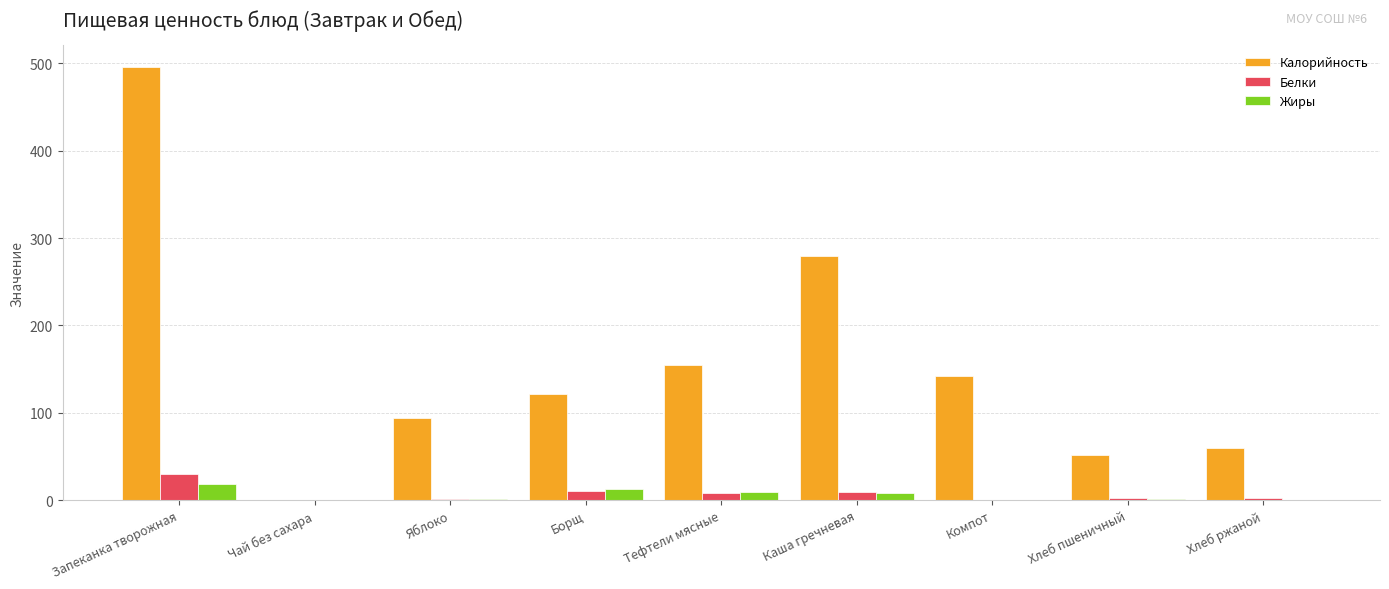

How many groups of bars are there?

9